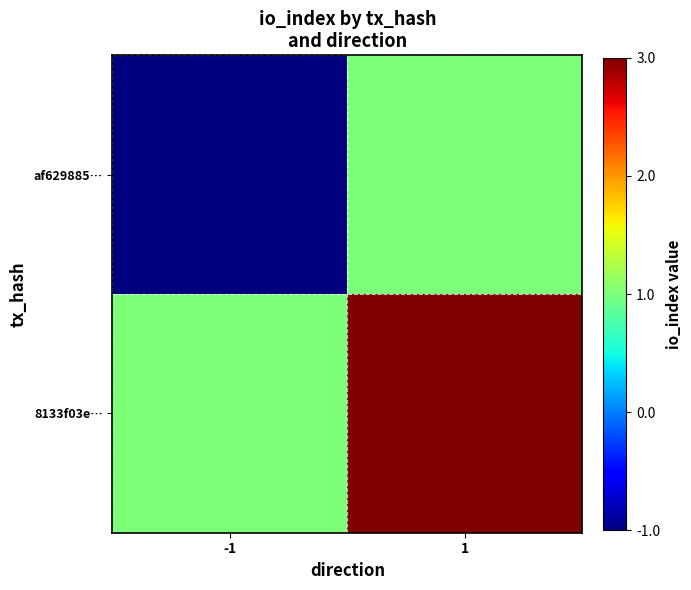

Which series changed the most between -1 and 1?

af629885…